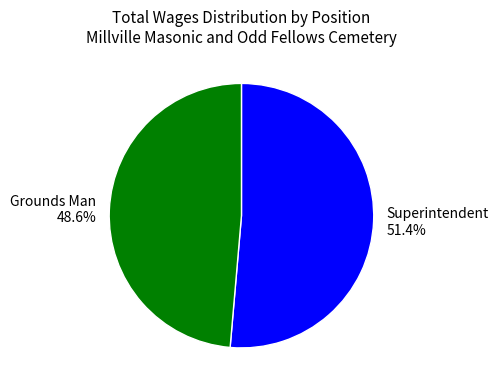

What is the smallest slice in the pie chart?

Grounds Man